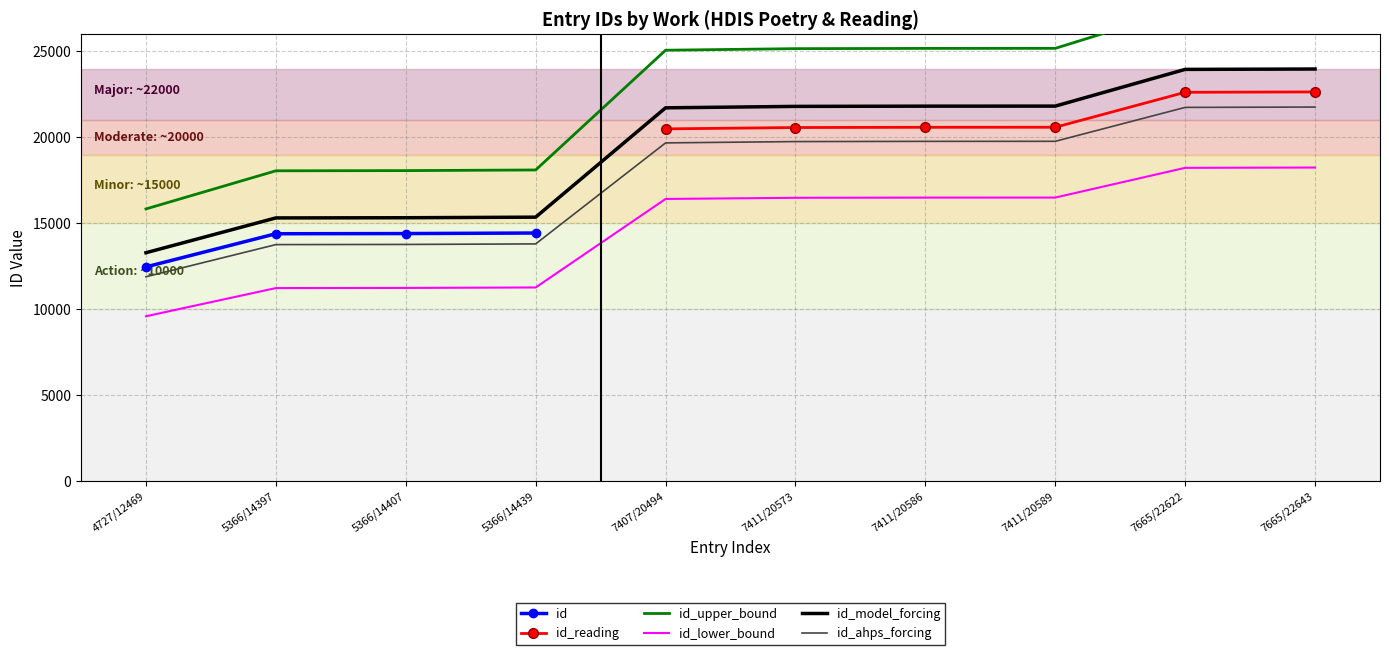

Rank the categories by value from highest to lowest.

7665/22643, 7665/22622, 7411/20589, 7411/20586, 7411/20573, 7407/20494, 5366/14439, 5366/14407, 5366/14397, 4727/12469